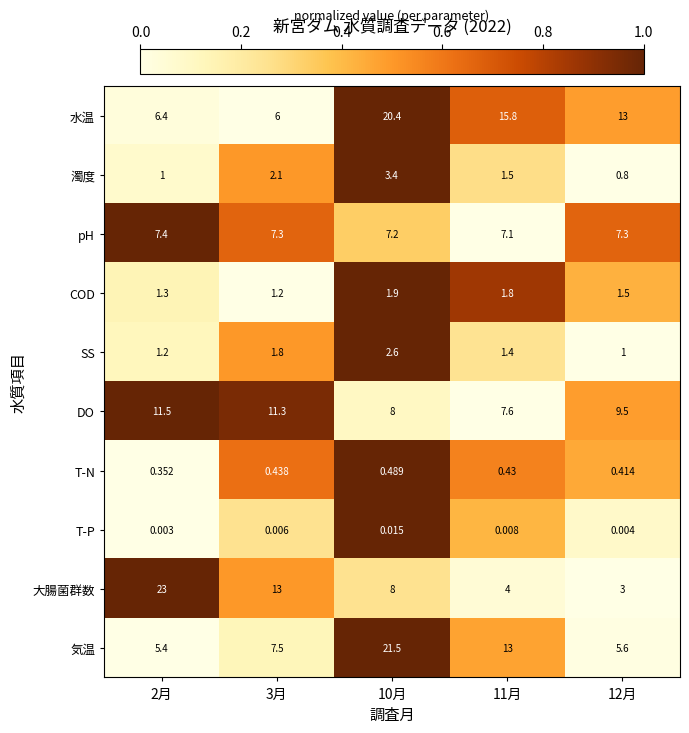

Rank the series at 12月 from highest to lowest value.

水温, DO, pH, 気温, 大腸菌群数, COD, SS, 濁度, T-N, T-P